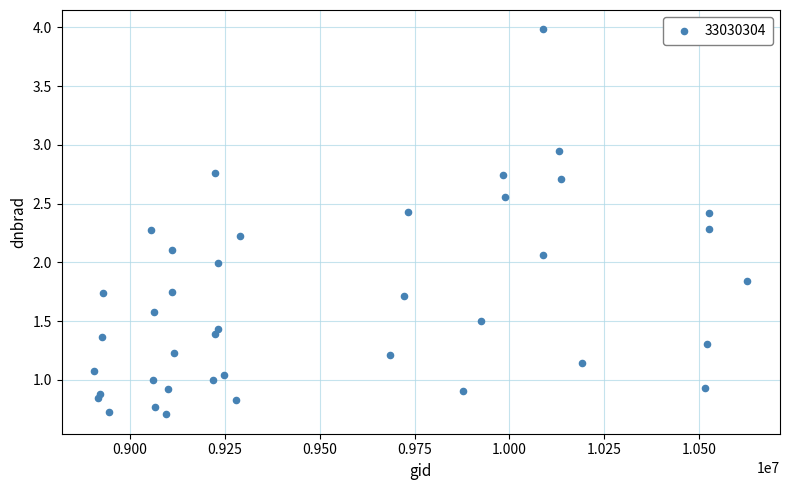

What is the range of Y values (max minus min)?

3.3